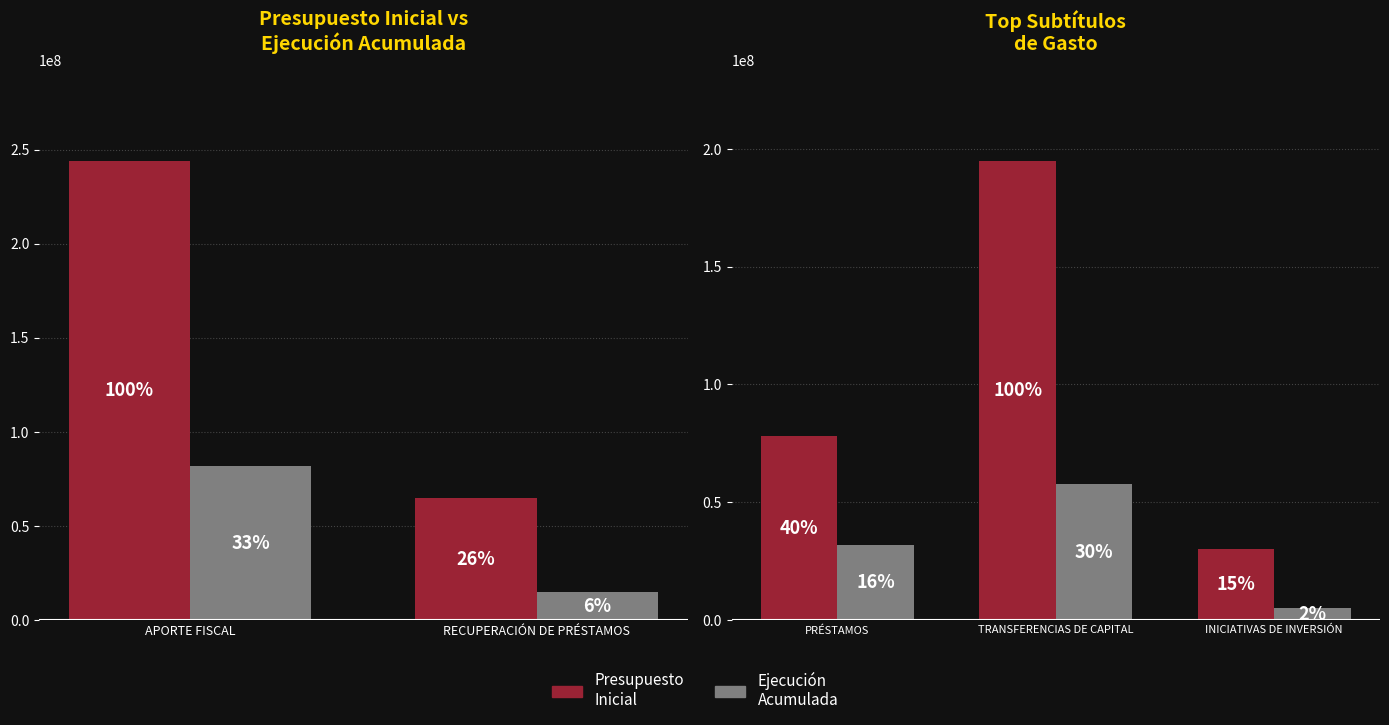

Are the bars horizontal?

No